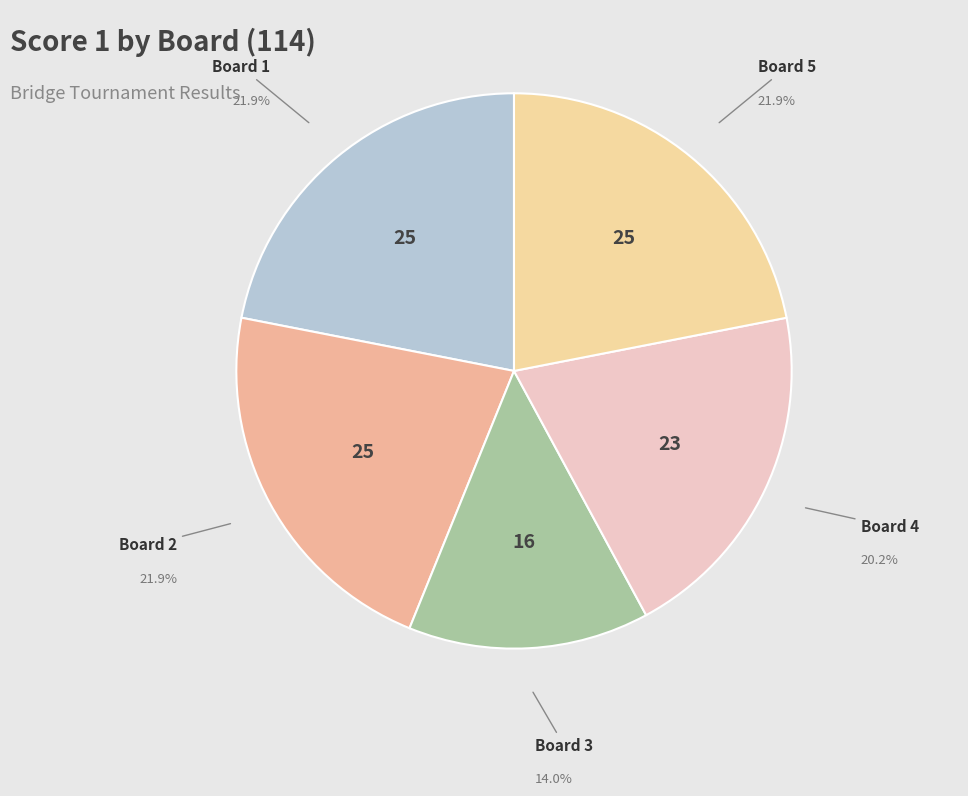

How many slices are in this pie chart?

5